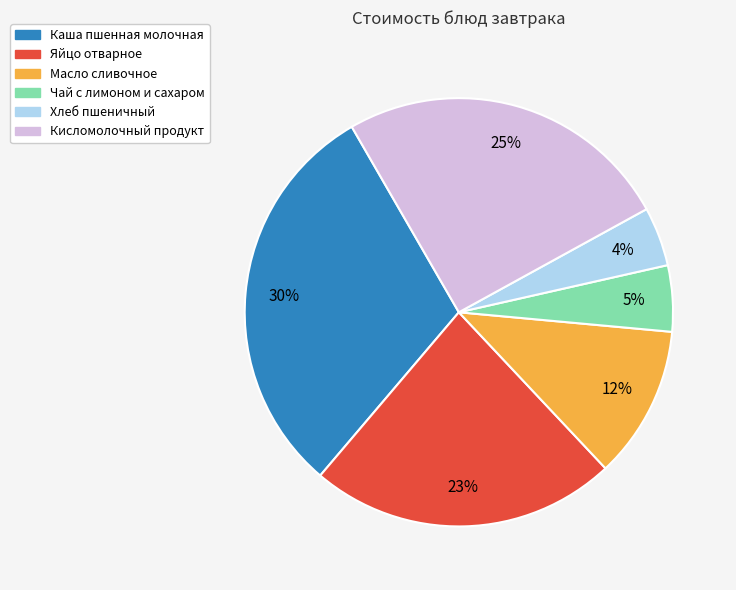

How many segments does this pie chart have?

6